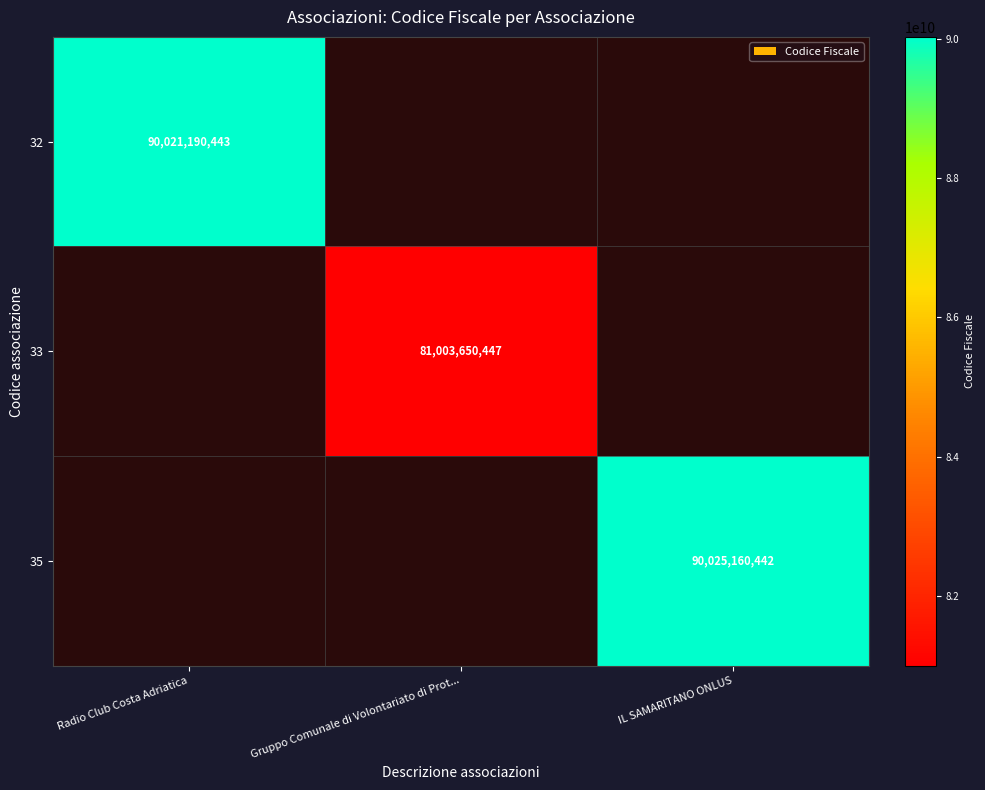

The 32 series shows 90021190443 at Radio Club Costa Adriatica. True or false?

True